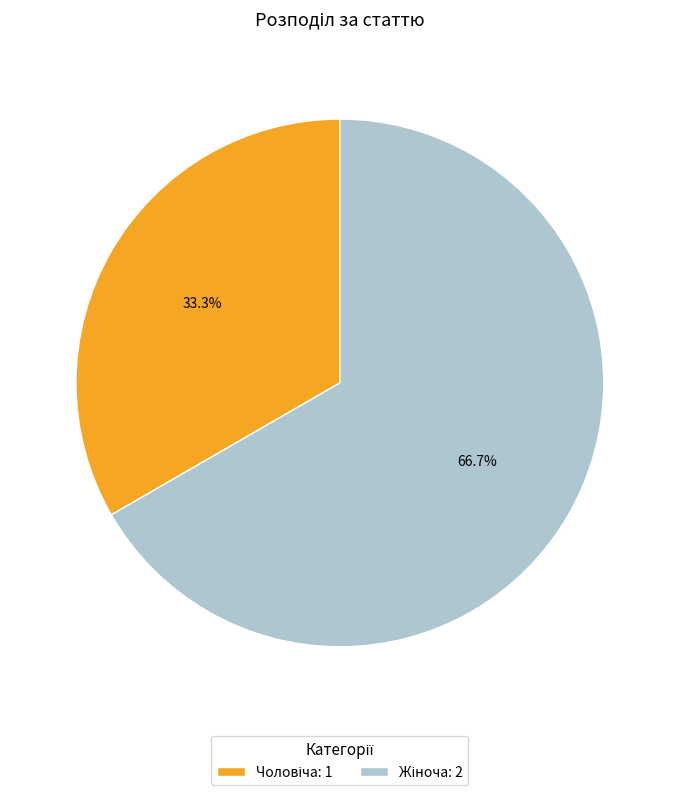

Is there any slice that represents more than half of the pie?

Yes